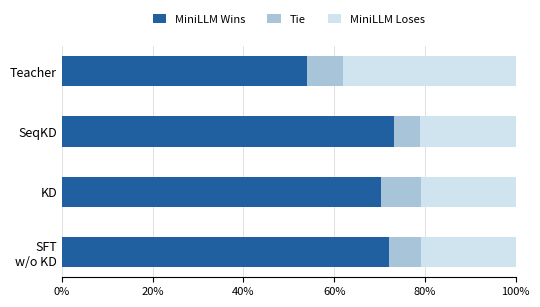

True or false: MiniLLM Wins has a value of 96.9 at Teacher.

False